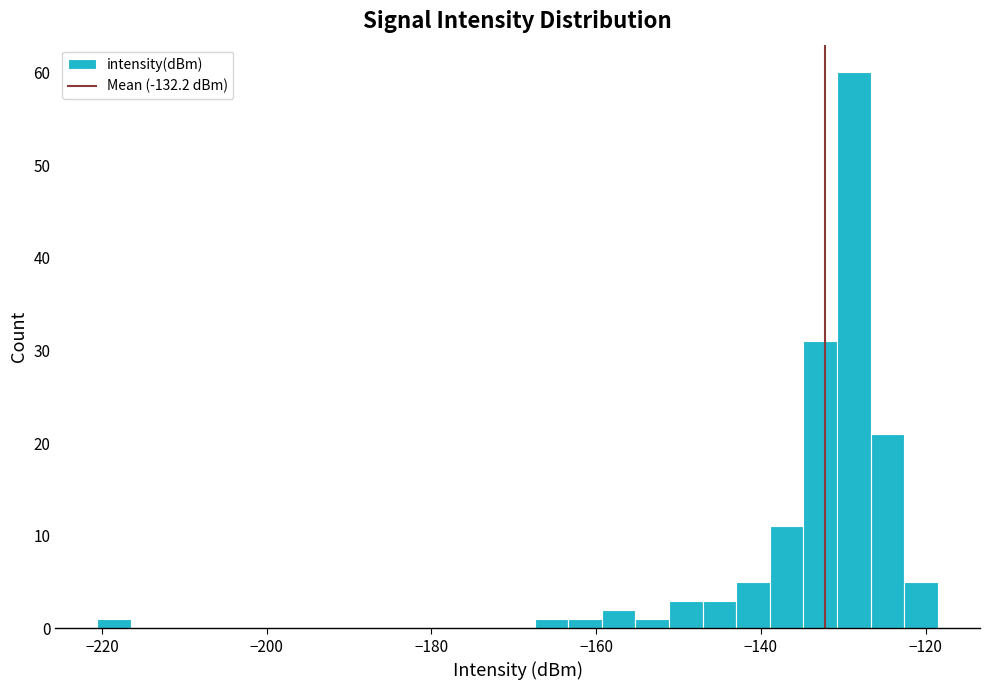

Around what value on the x-axis is the tallest bar? Give the approximate position of its centre, as read against the axis.

-128